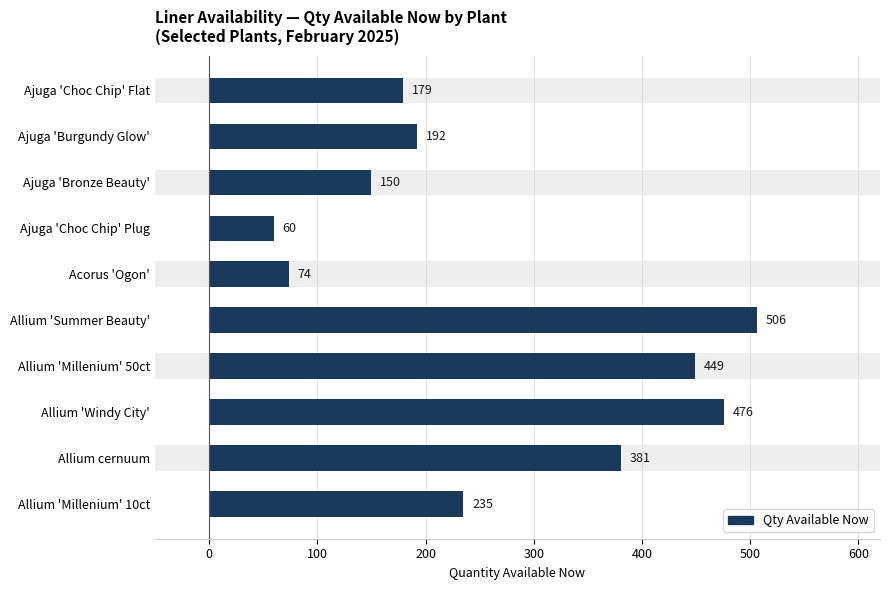

Are the bars grouped side by side (vs. stacked)?

No